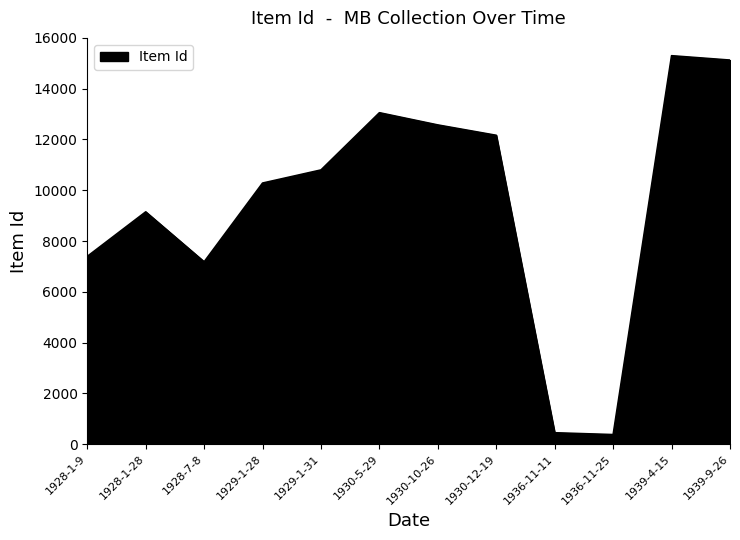

Which category has the highest value across all series?

1939-4-15